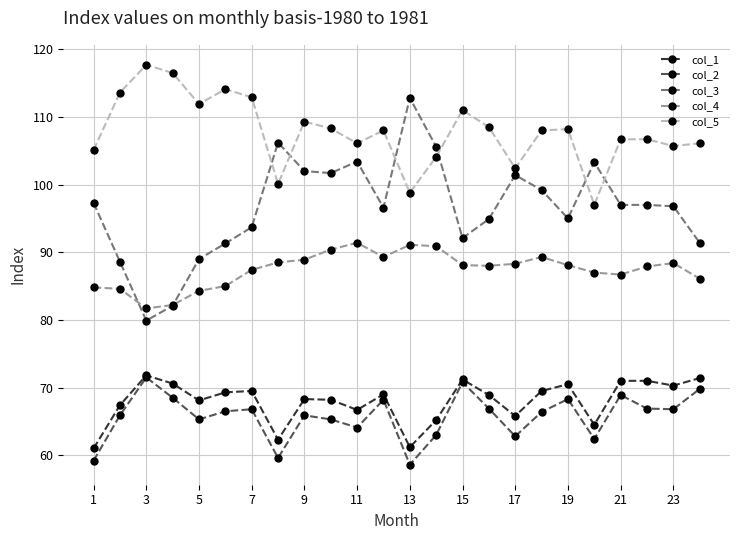

What is the sum of all col_1 values?

1632.7